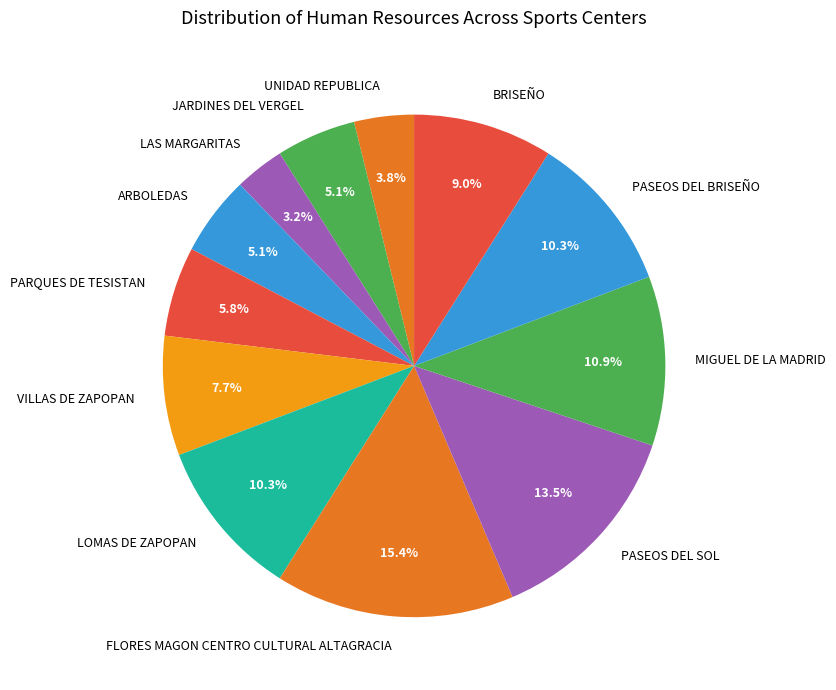

Does LOMAS DE ZAPOPAN represent more than half of the total?

No